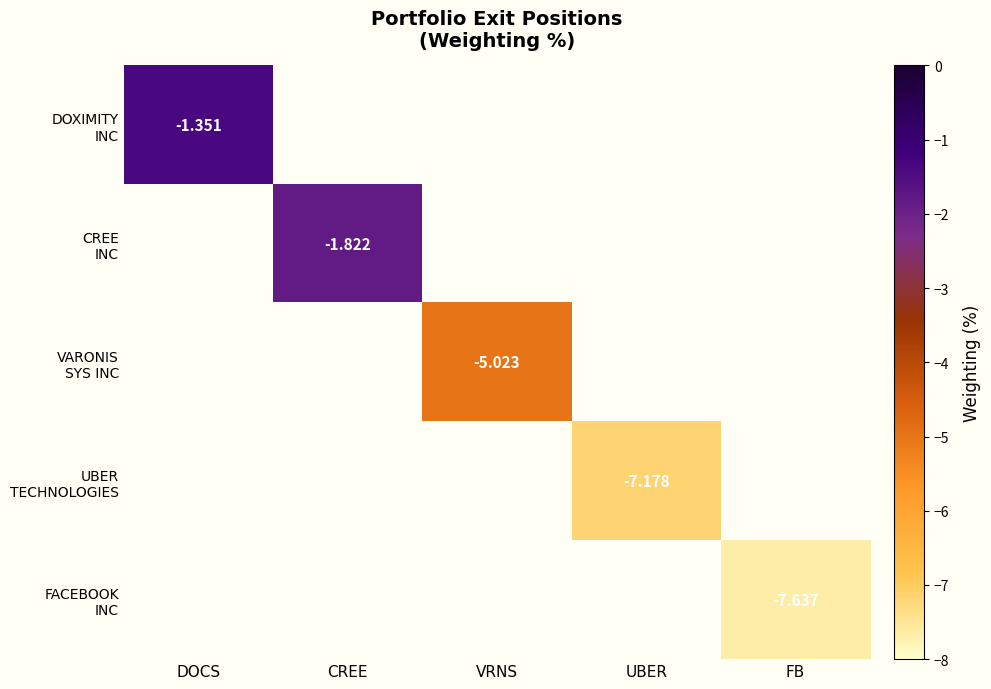

List the series in order of their overall mean, highest first.

DOXIMITY INC, CREE INC, VARONIS SYS INC, UBER TECHNOLOGIES, FACEBOOK INC